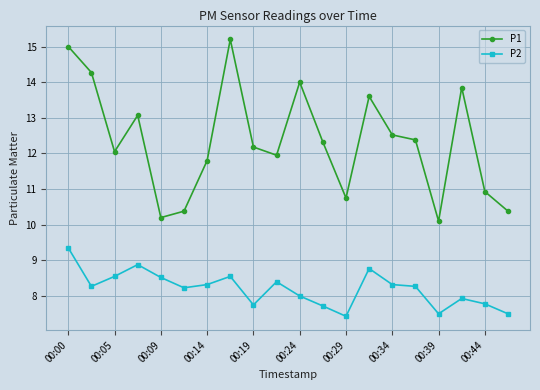

What is the value of the P2 point at the 16th from the left?

8.3